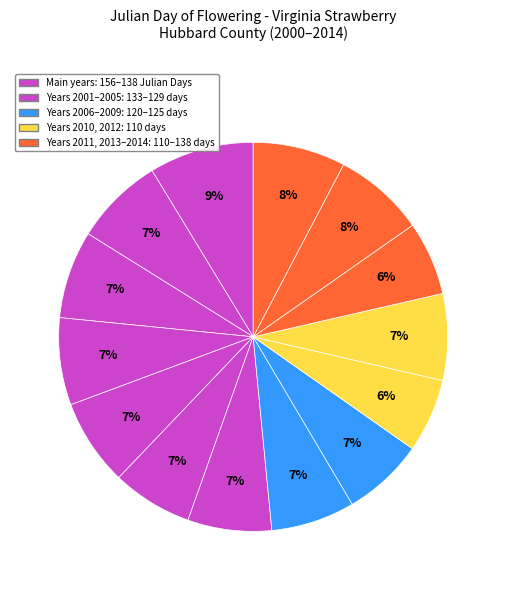

How many slices are in this pie chart?

14